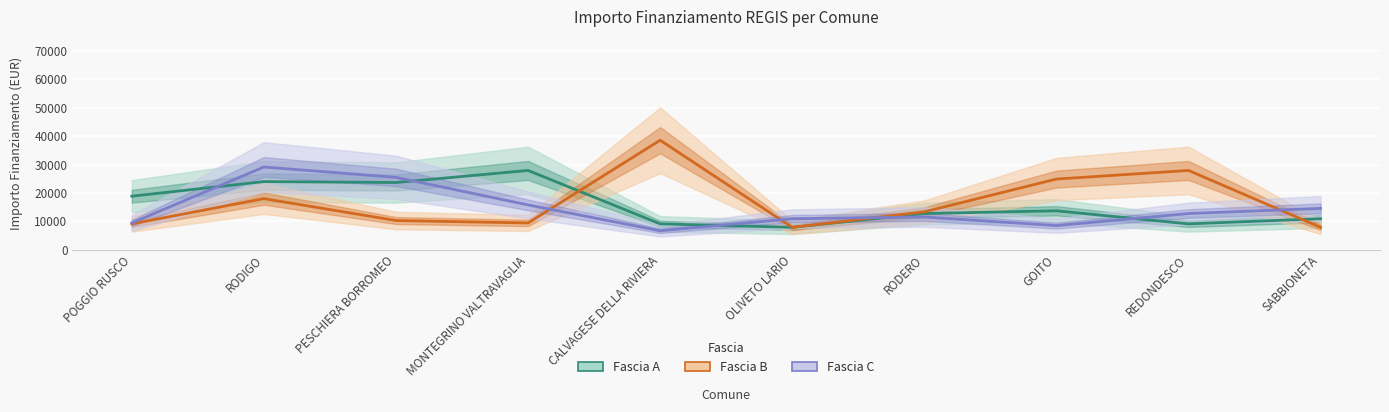

List the series in order of their peak value, highest first.

Fascia B, Fascia C, Fascia A